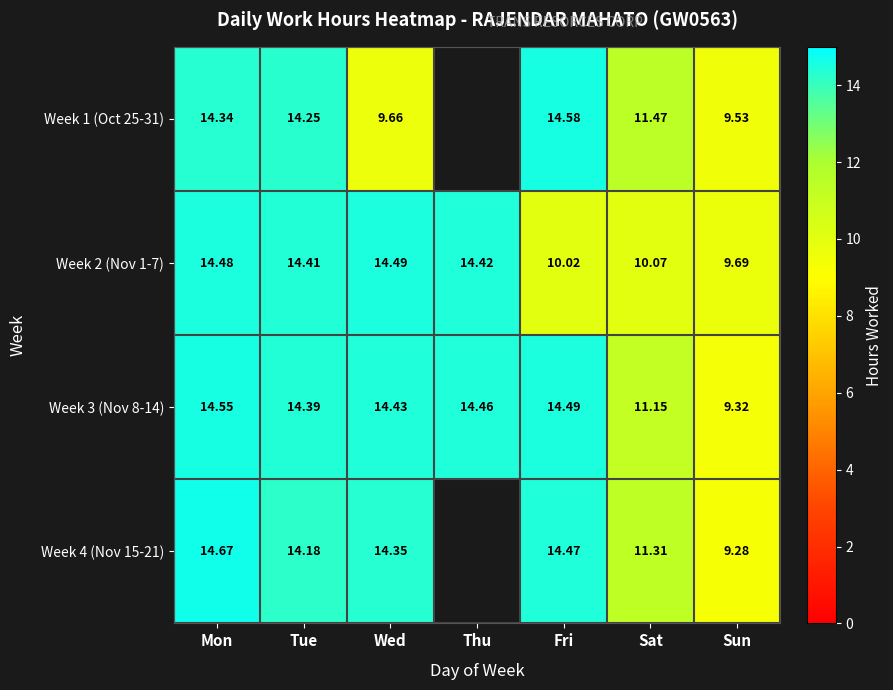

What is the spread (max minus min) of values at Fri?

4.6